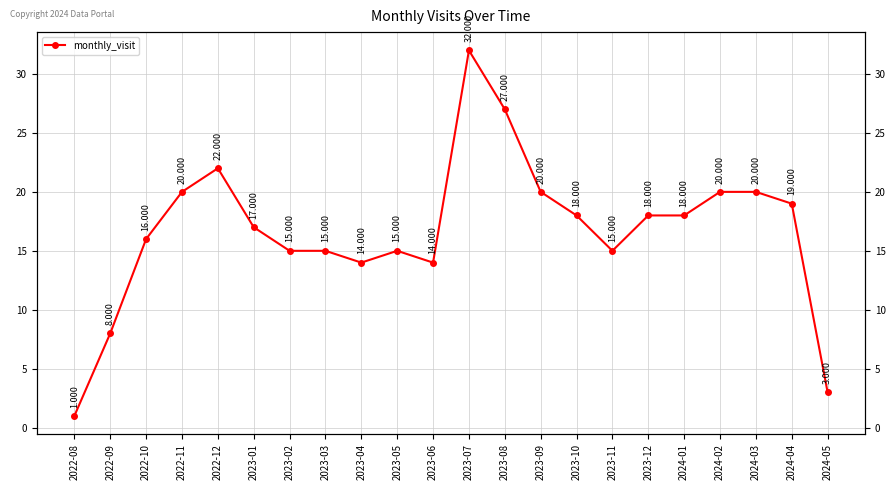

What is the value of the 8th point from the left?

15